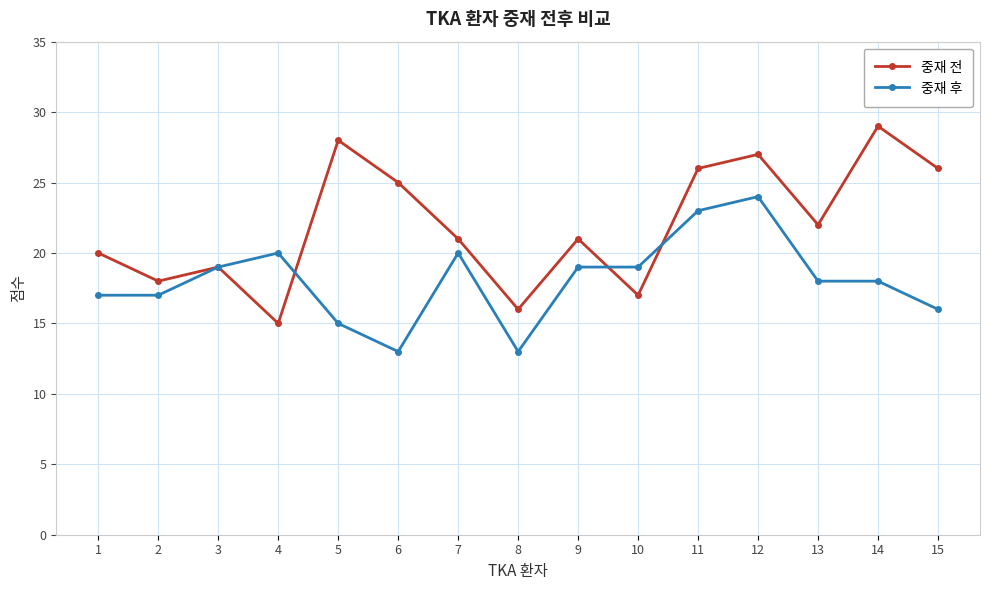

True or false: 중재 후 has a value of 29 at 10.

False